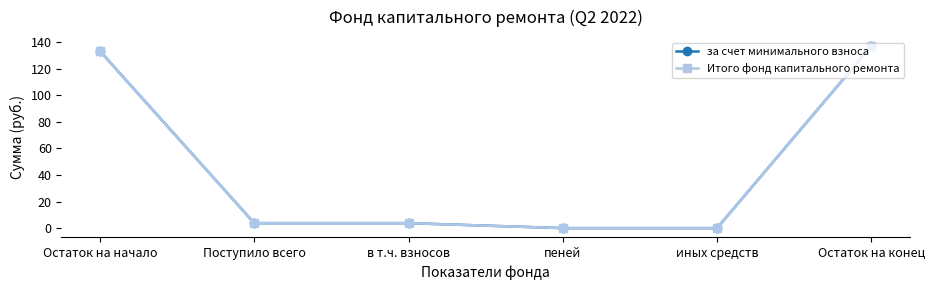

At which label is за счет минимального взноса closest to 68?

Поступило всего